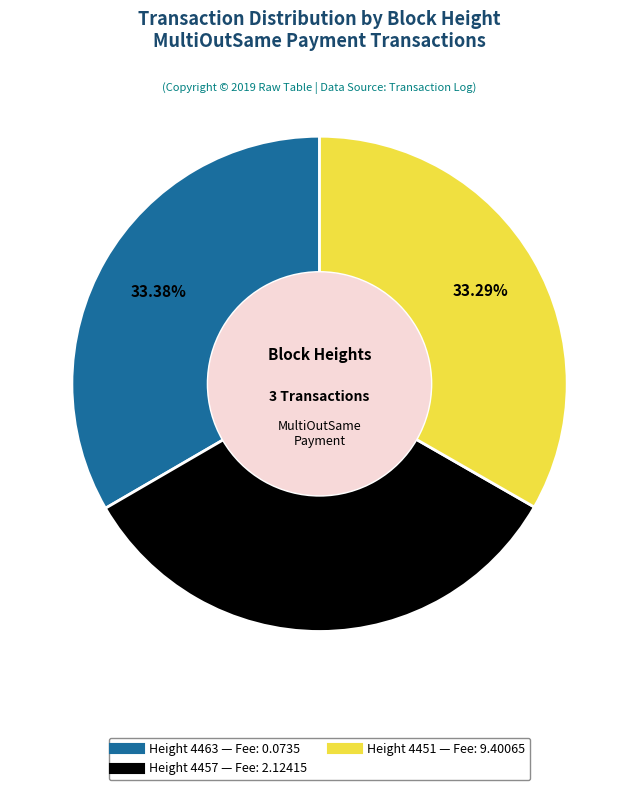

Is there a majority slice in this chart?

No